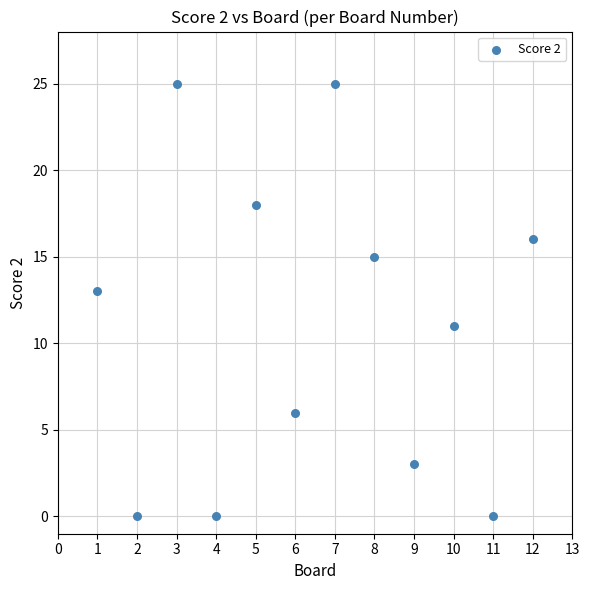

What is the average Y value?

11